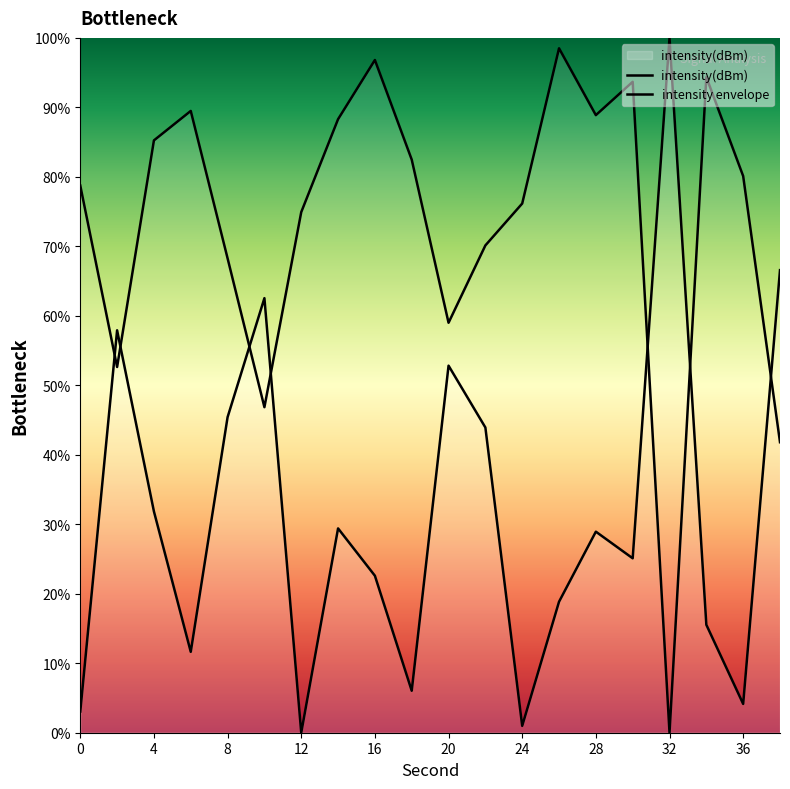

True or false: intensity envelope has more than 2 interior local peaks.

True